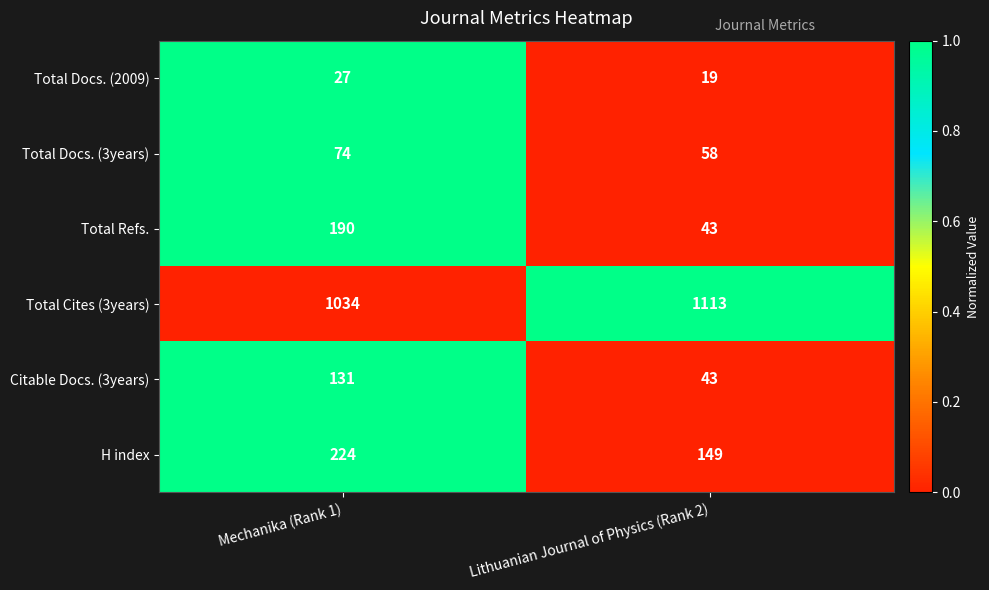

List the series in order of their peak value, highest first.

Total Cites (3years), H index, Total Refs., Citable Docs. (3years), Total Docs. (3years), Total Docs. (2009)